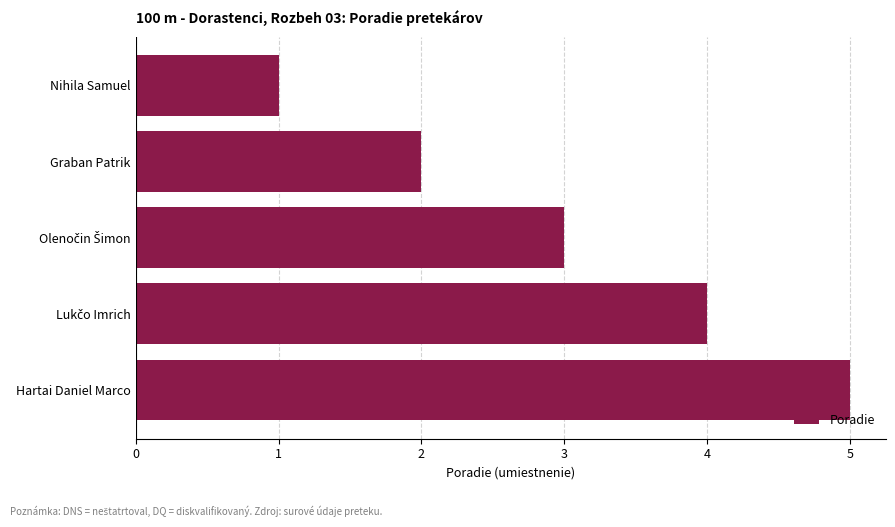

At which category does the chart reach its peak across all series?

Hartai Daniel Marco